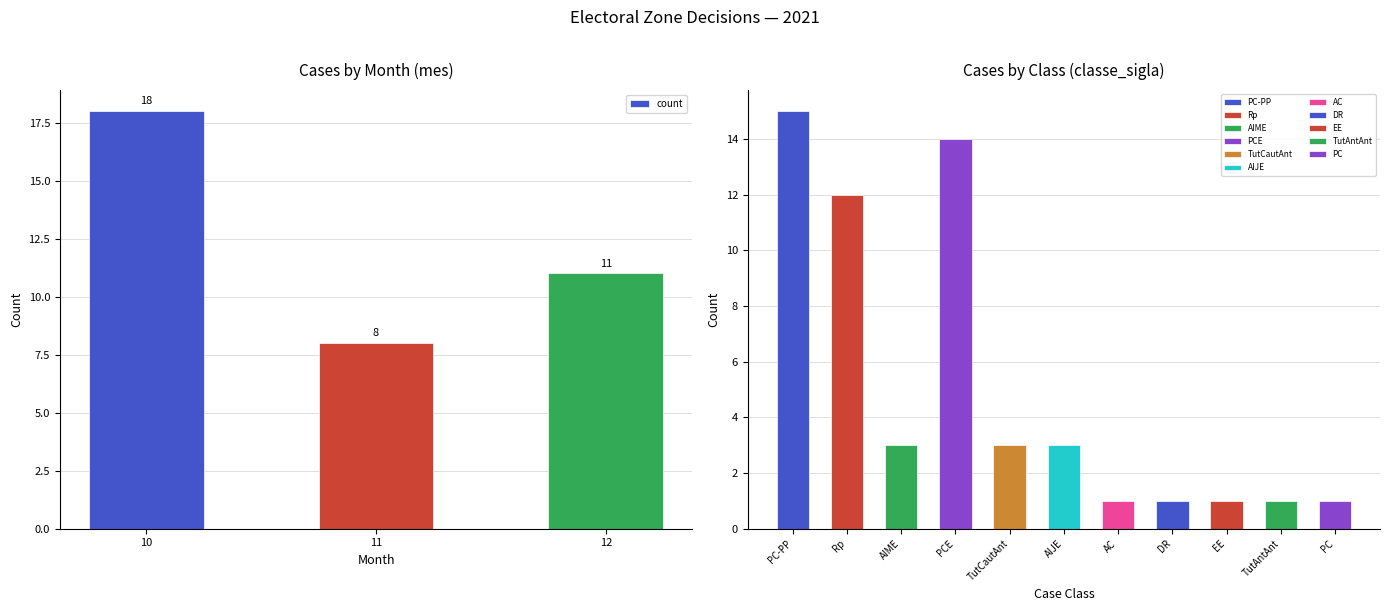

The value at 11 is 8. True or false?

True